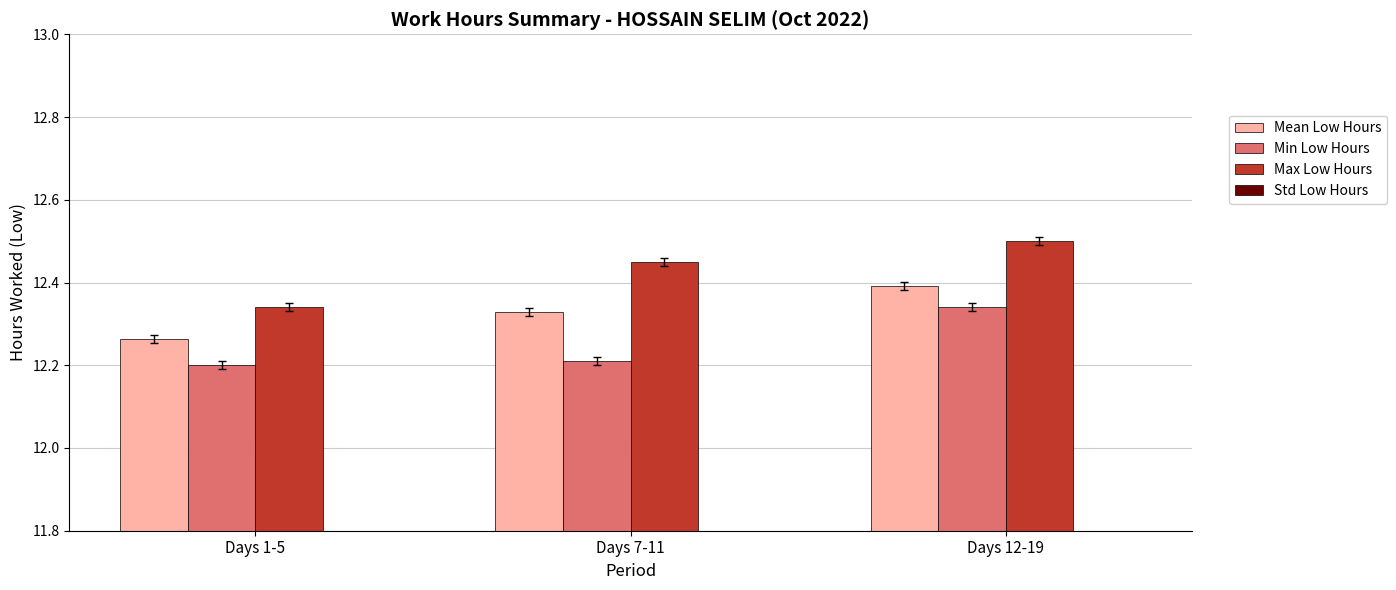

What is the sum of the Min Low Hours values at Days 12-19 and Days 7-11?

24.6